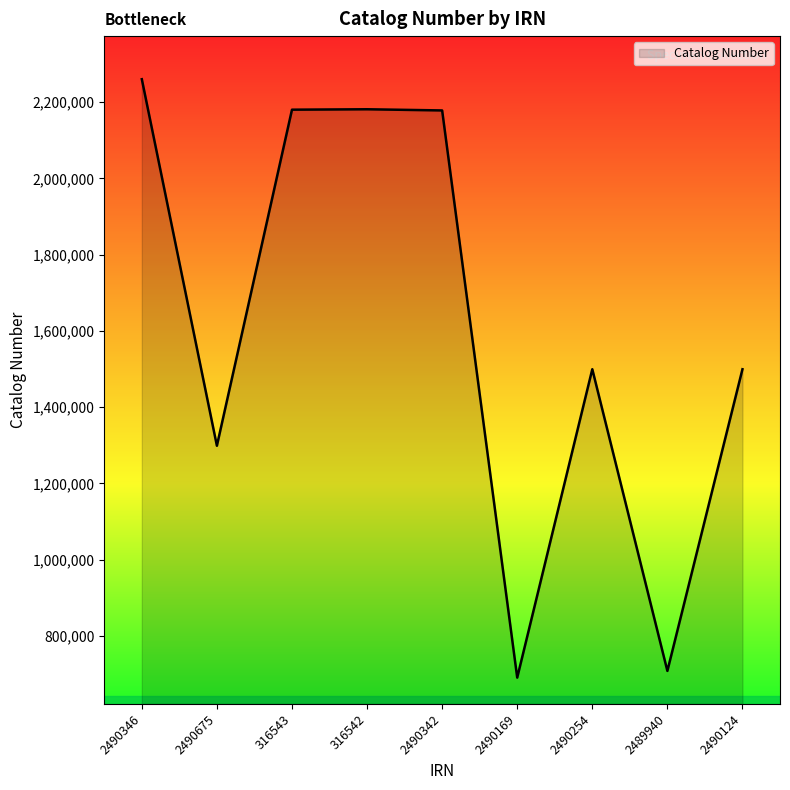

What is the change in value from 316542 to 2489940?

-1472508